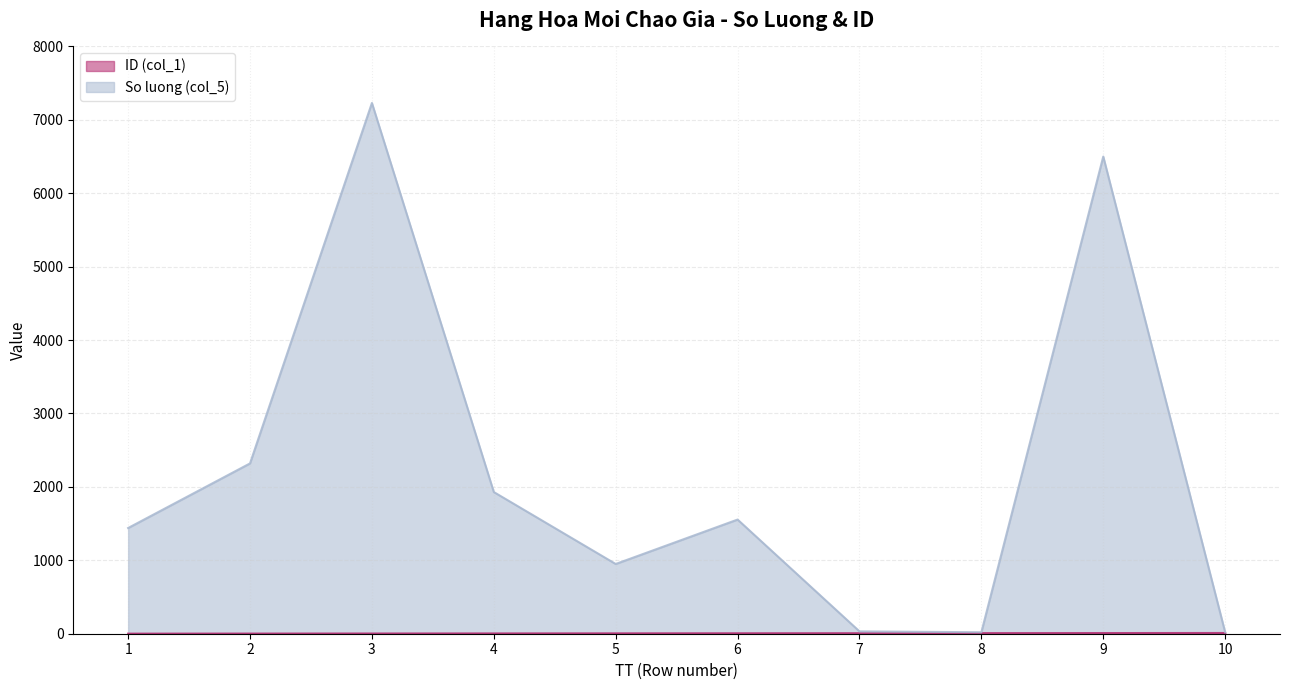

How many lines are shown in the chart?

2